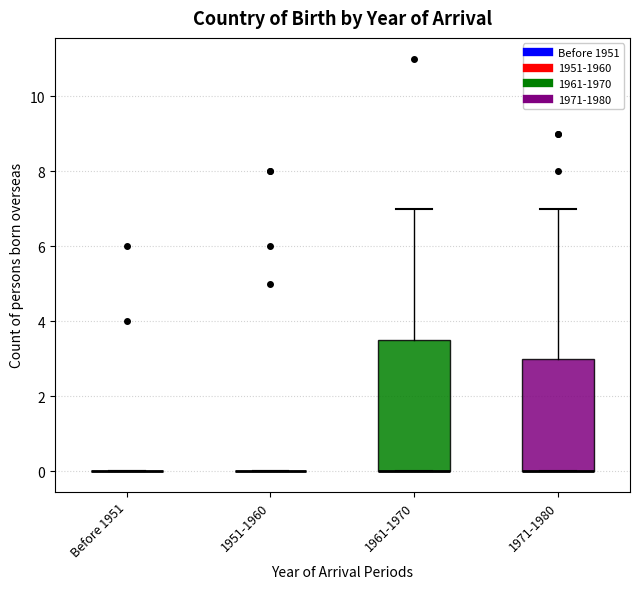

Reading left to right, transcribe this box plot: for each box, give where its median line is, the range the box spans, and where its two whiskers end, as read against the y-axis. The values are not printed on the chart, so give them approximately, as read against the axis.

Before 1951: box collapsed to a line at 0.0, whiskers 0.0 to 0.0
1951-1960: box collapsed to a line at 0.0, whiskers 0.0 to 0.0
1961-1970: median 0.0 (drawn on the box's lower edge), box 0.0 to 3.6, whiskers 0.0 to 7.0
1971-1980: median 0.0 (drawn on the box's lower edge), box 0.0 to 3.0, whiskers 0.0 to 7.0